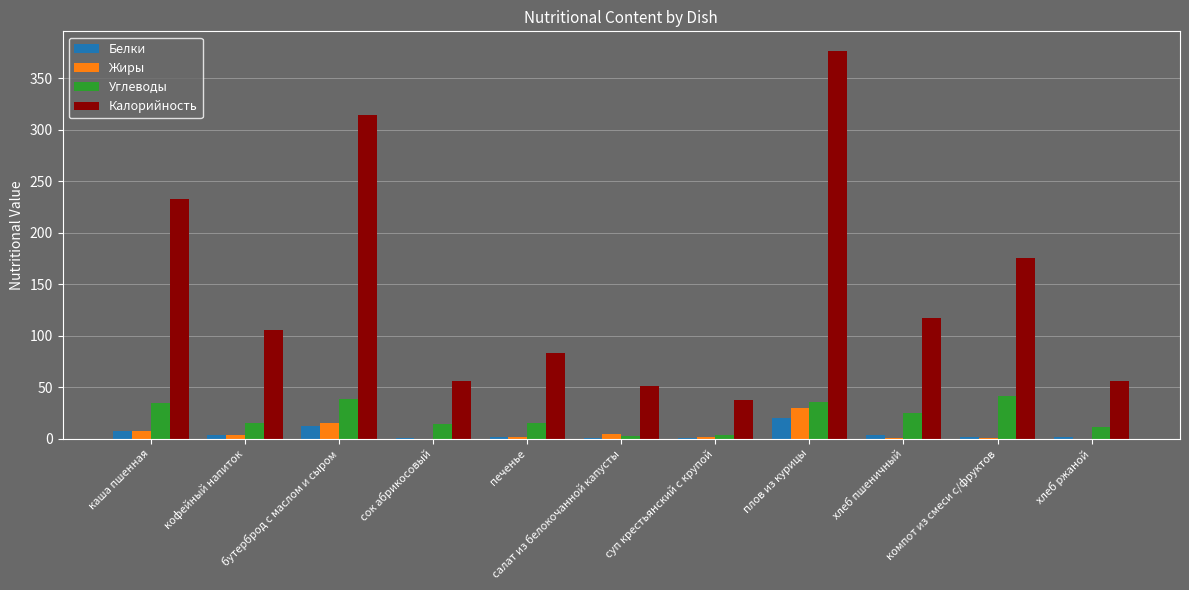

Which series has the largest total across all categories?

Калорийность